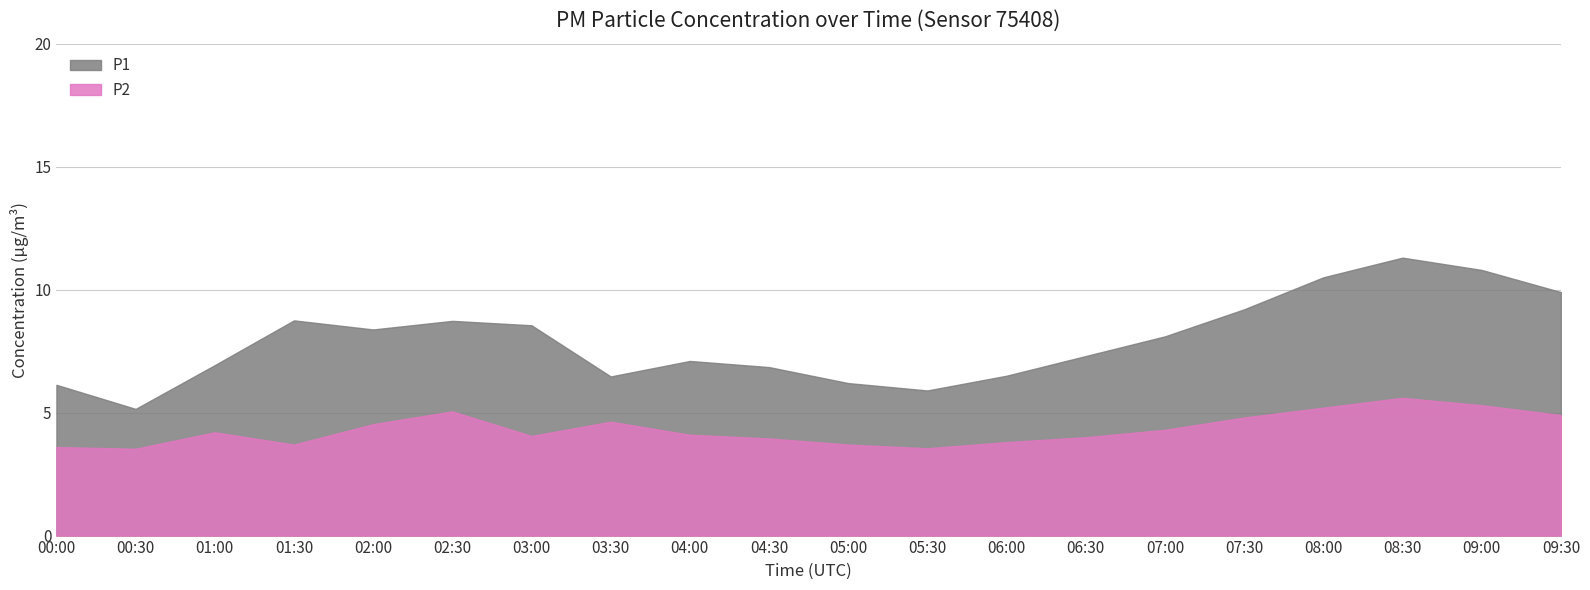

True or false: P1 has a value of 8.1 at 07:00.

True